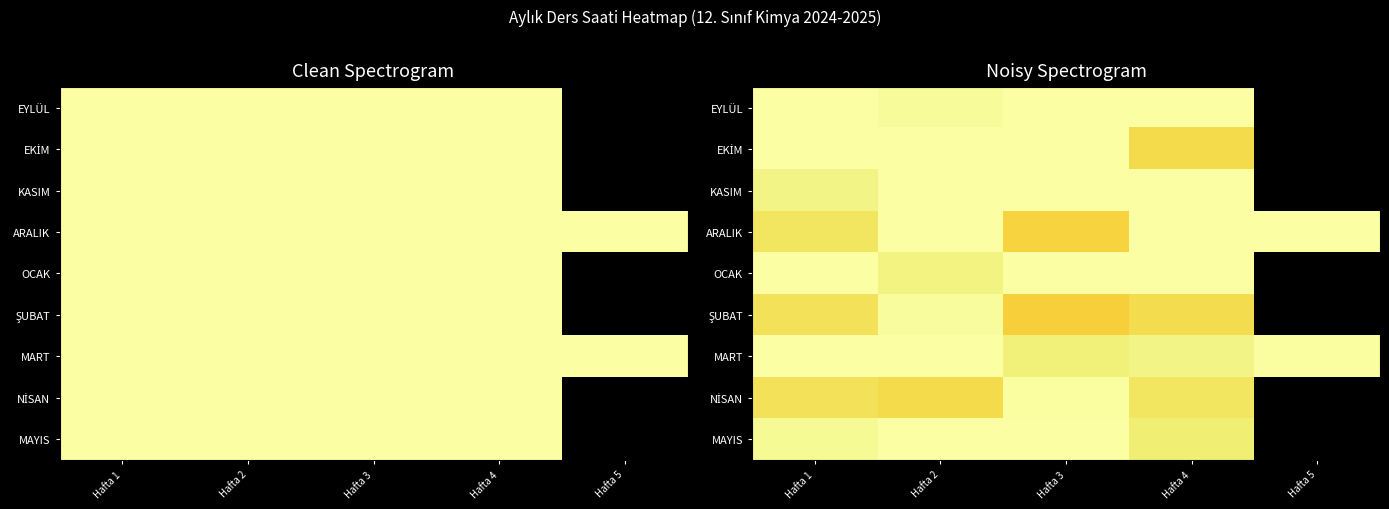

True or false: KASIM has a value of 7.8 at Hafta 2.

False